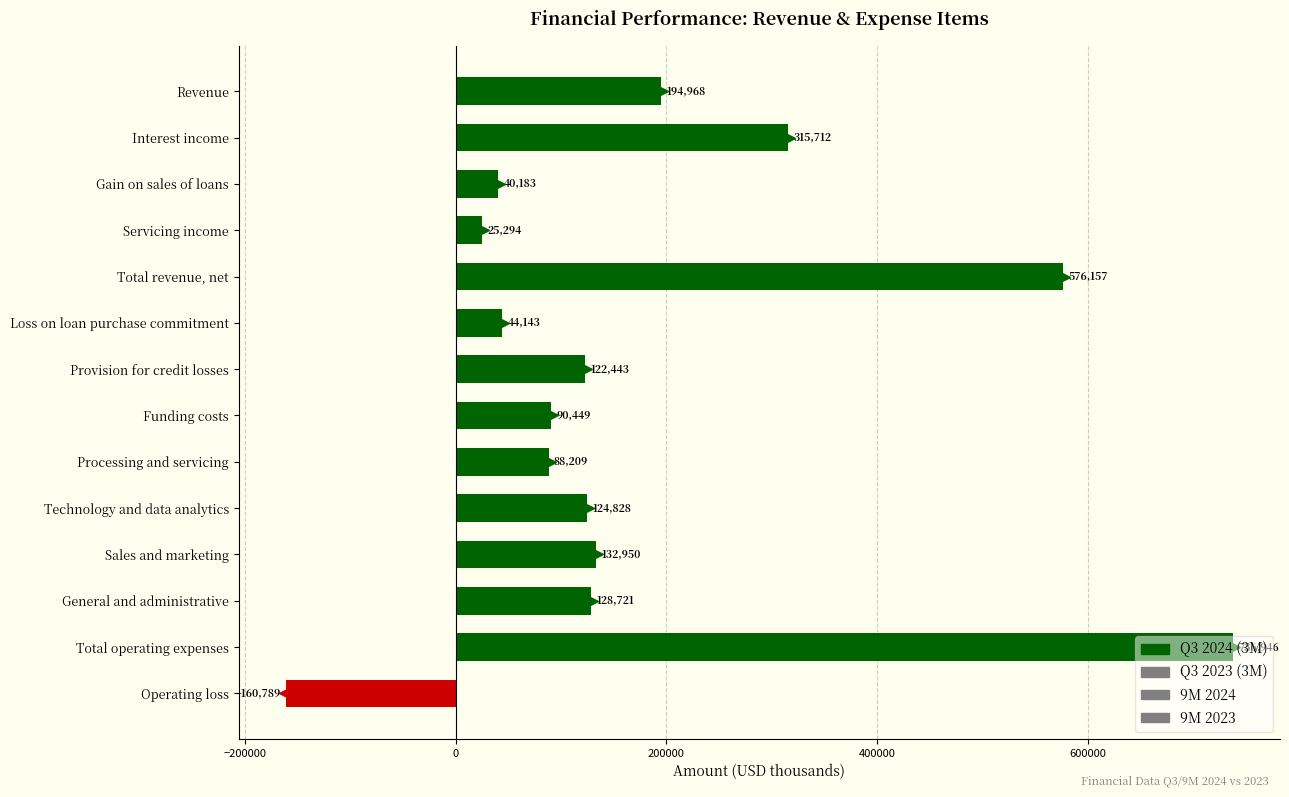

What is the change in value from Funding costs to Sales and marketing?

+42501